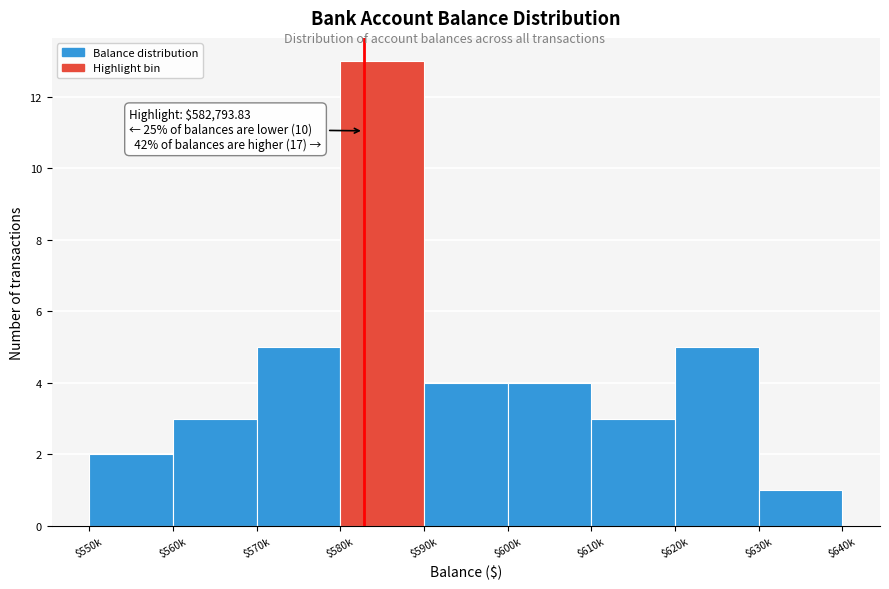

Reading left to right, extract all data points from this chart.

2	3	5	13	4	4	3	5	1